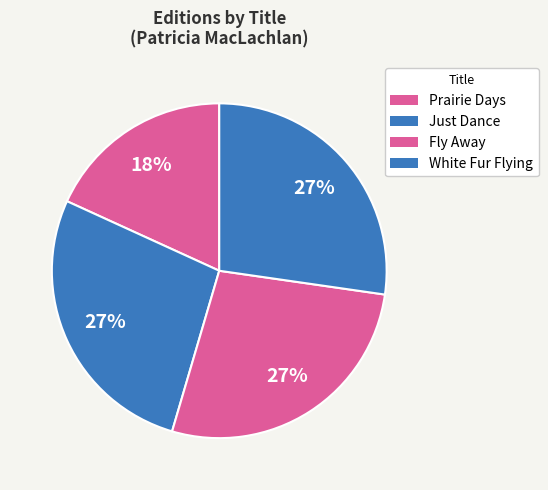

How many segments does this pie chart have?

4